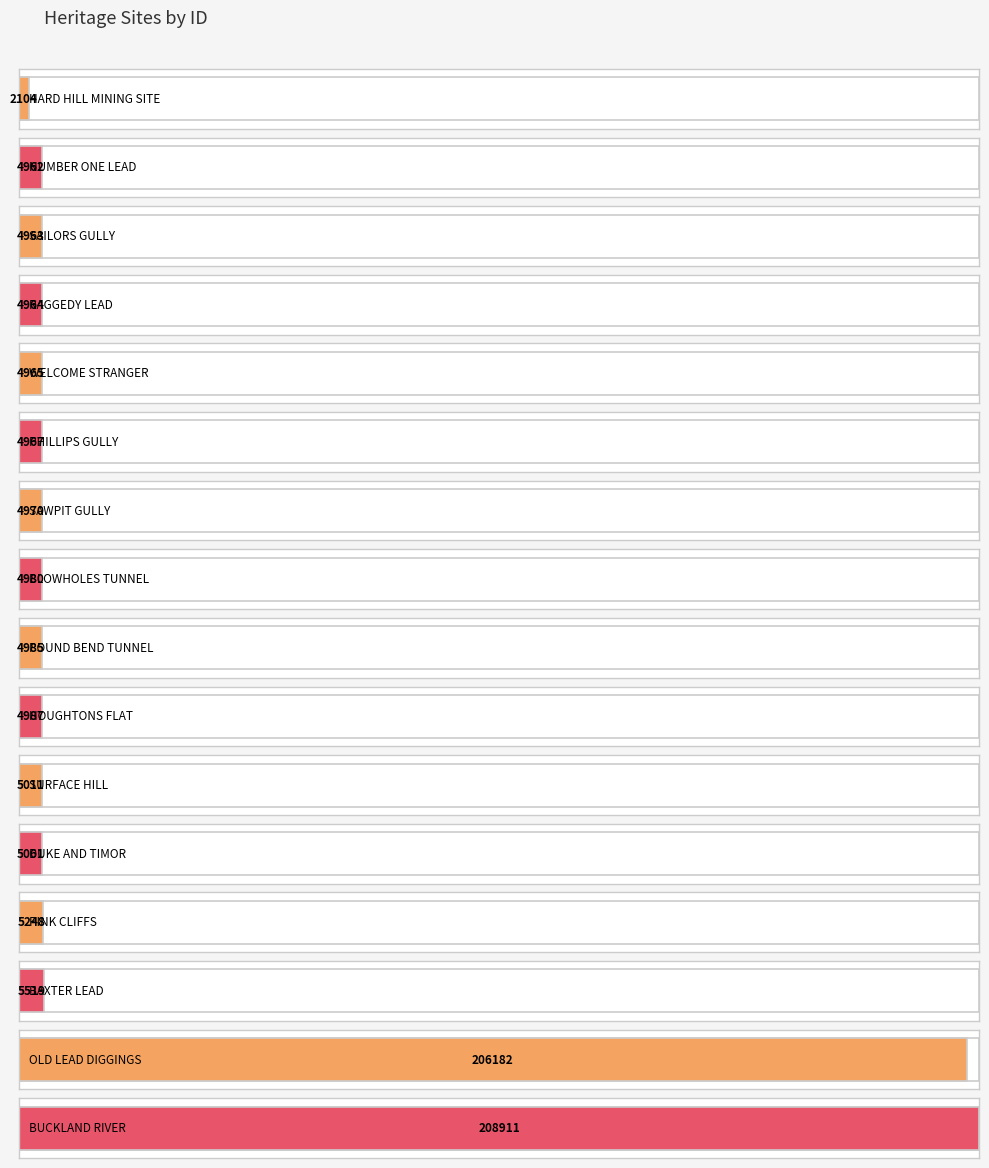

At which label is the value closest to 105507?

BAXTER LEAD